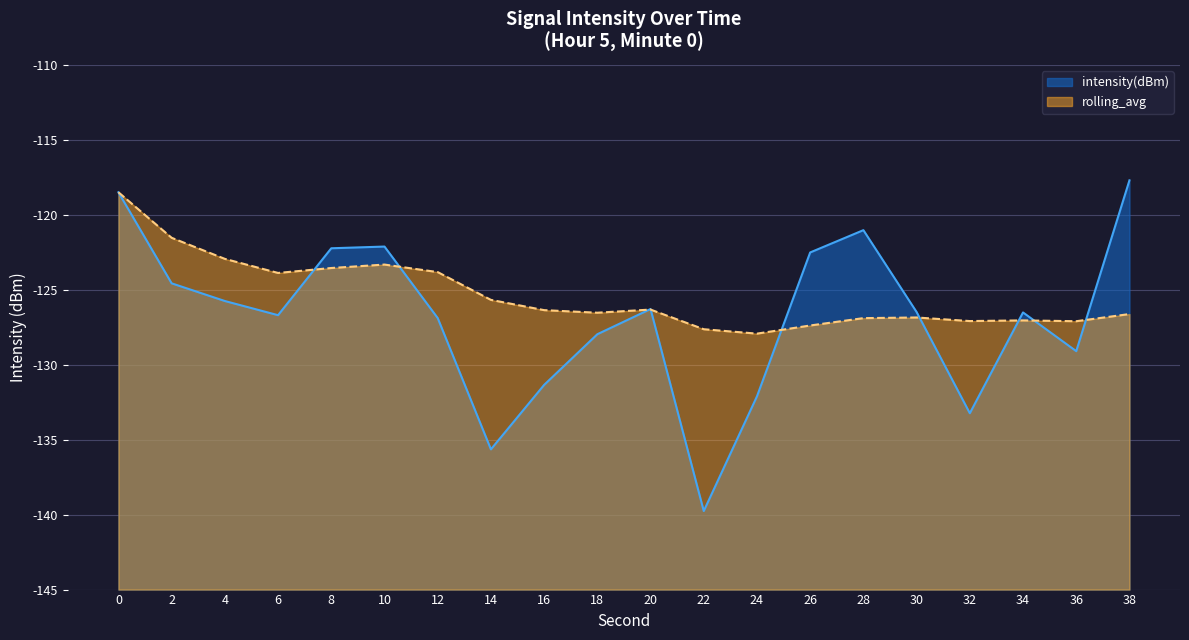

Which category has the lowest value in the intensity(dBm) series?

22